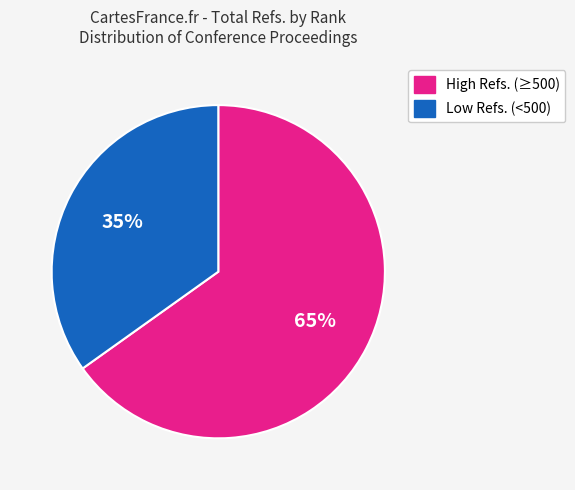

To the nearest percent, what is the difference between the largest and smallest slice percentages?

30%